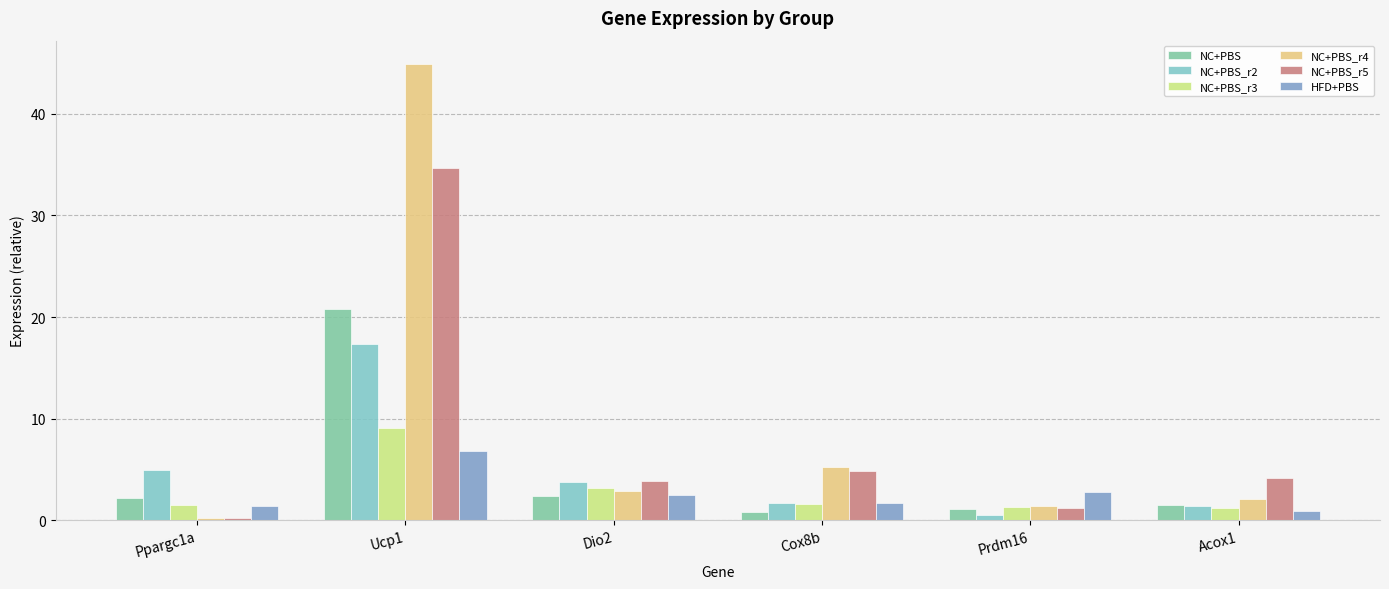

What is the label of the 5th bar from the left?

Prdm16